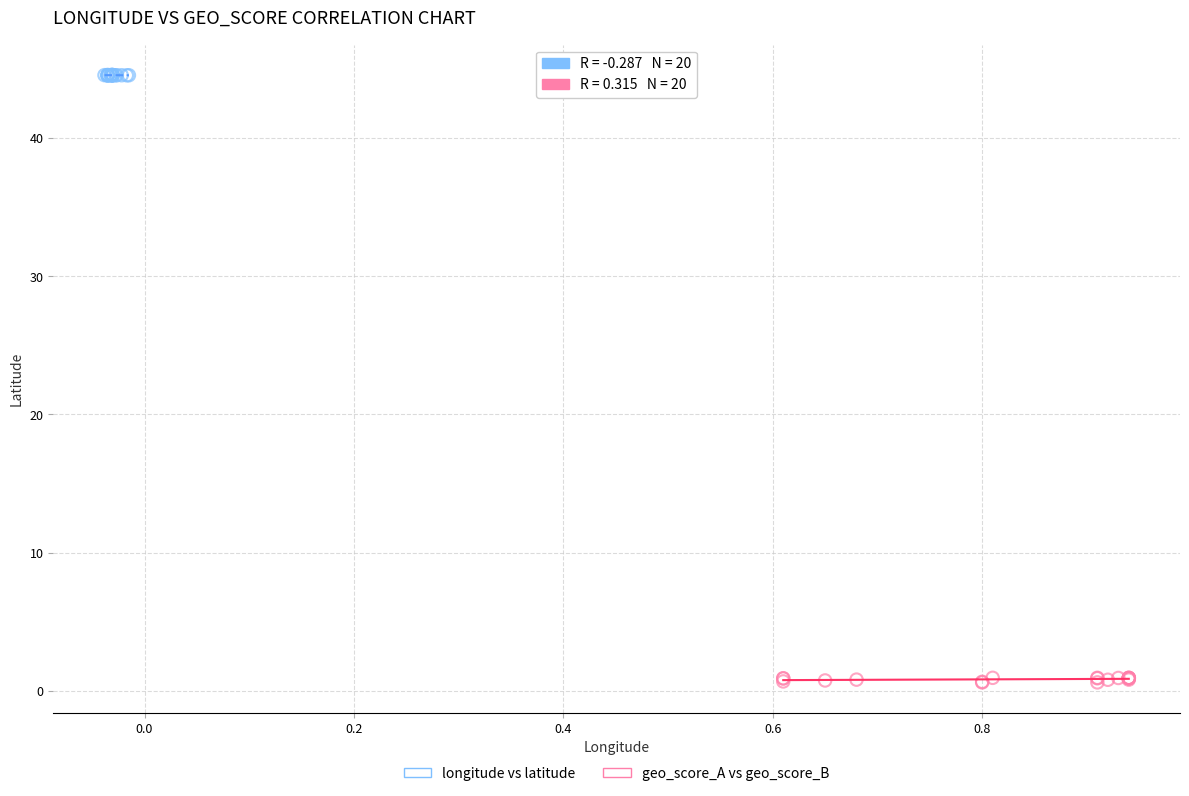

Which series reaches the maximum Y coordinate?

longitude vs latitude